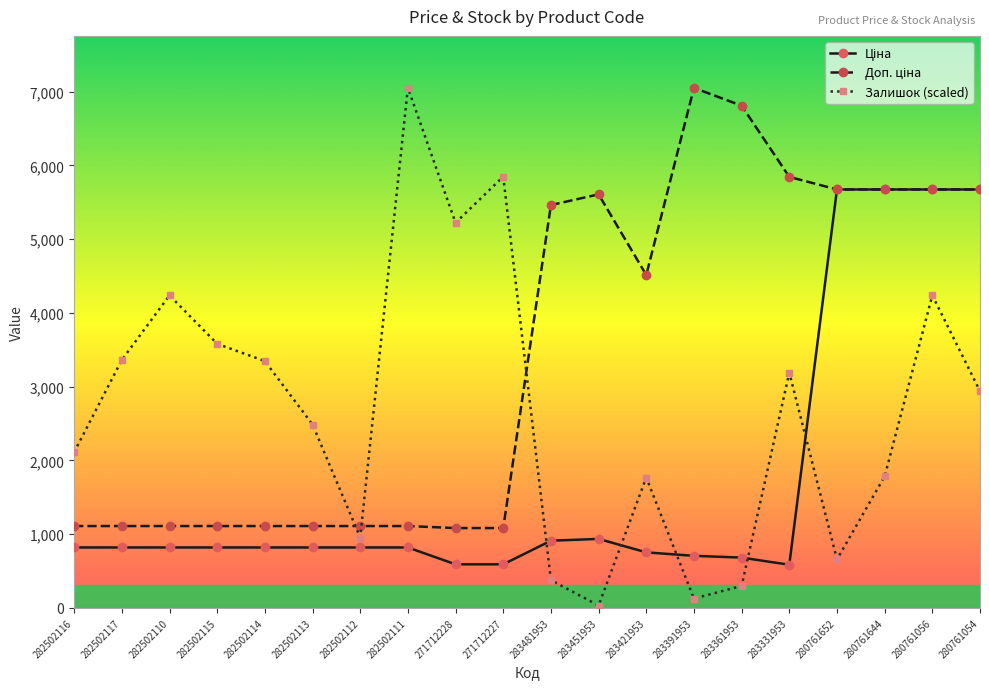

What is the total value across all series at 283421953?

7032.3